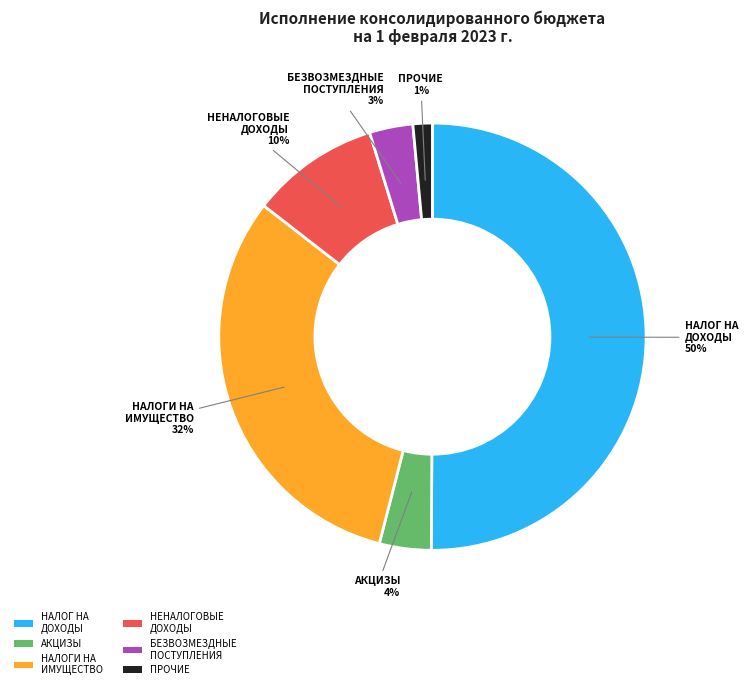

What is the largest slice in the pie chart?

НАЛОГ НА ДОХОДЫ